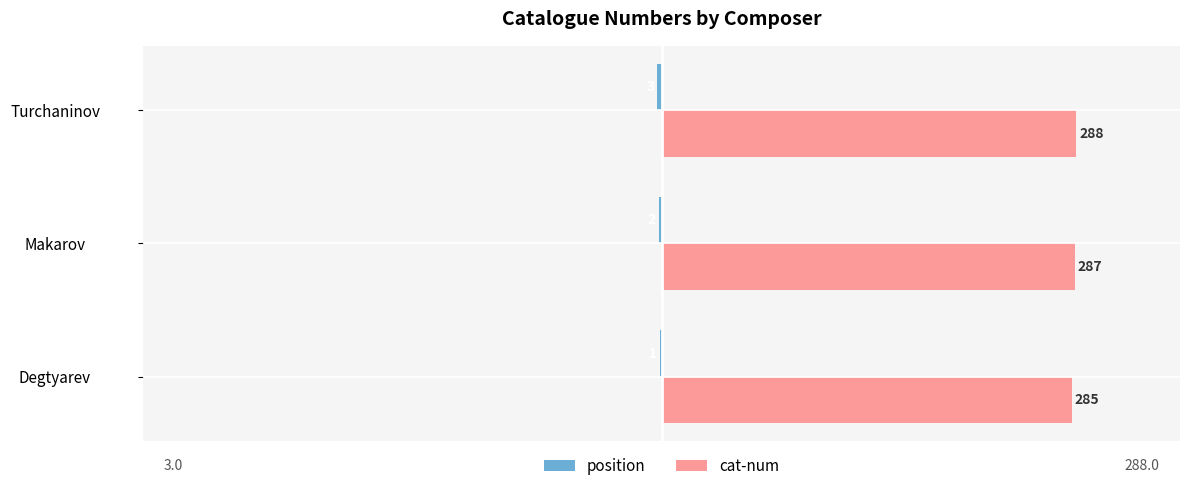

Which series changed the most between Degtyarev and Makarov?

cat-num